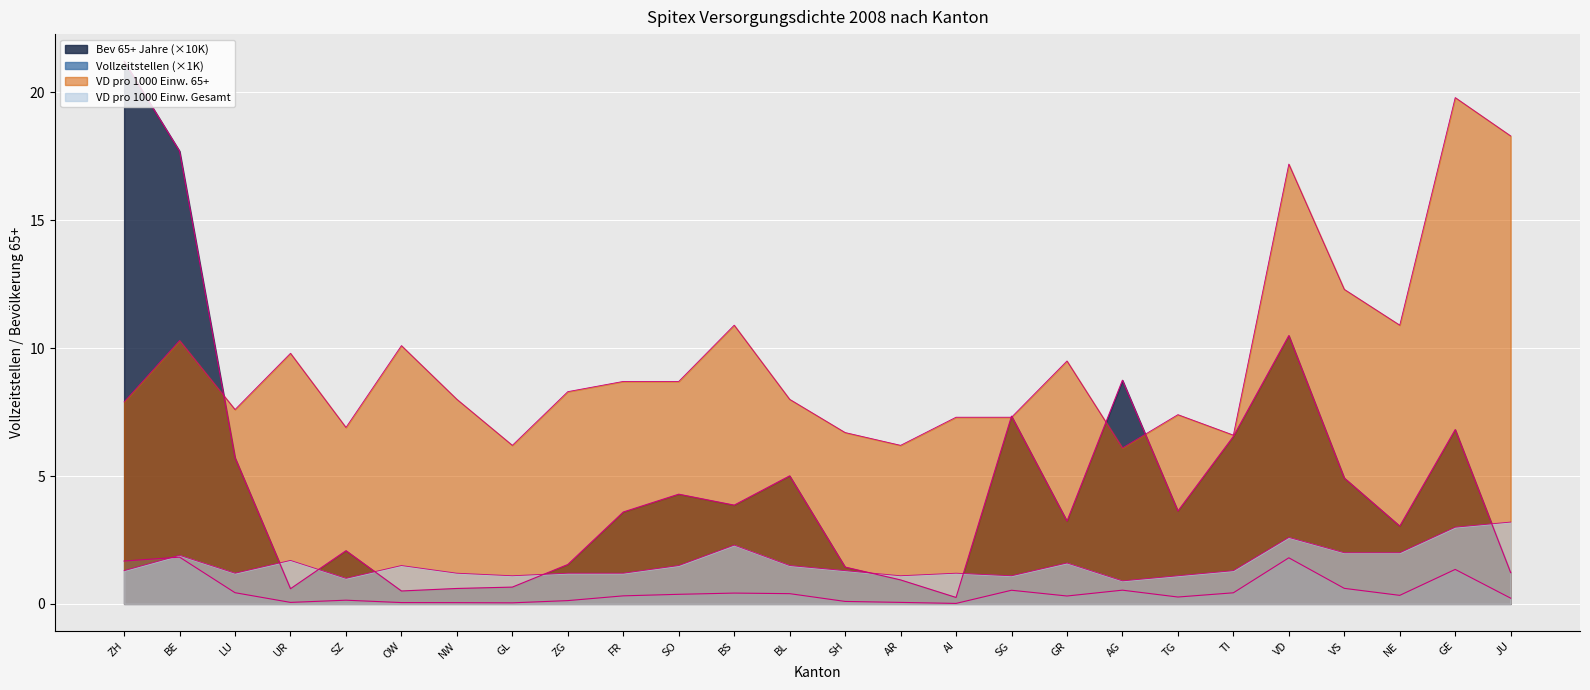

How many data points does each series have?

26